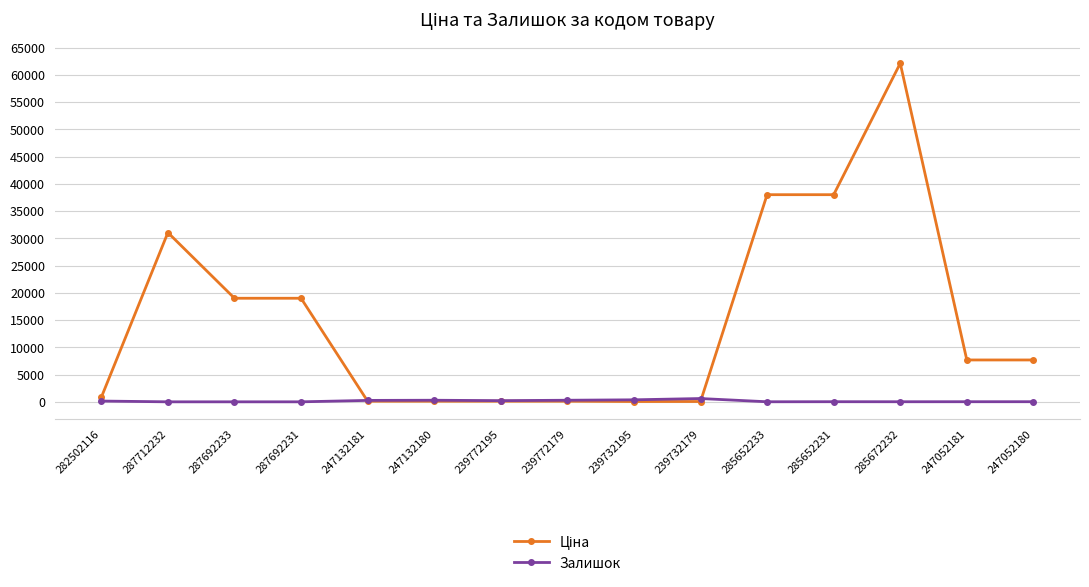

At how many categories does at least one series exceed 37251?

3